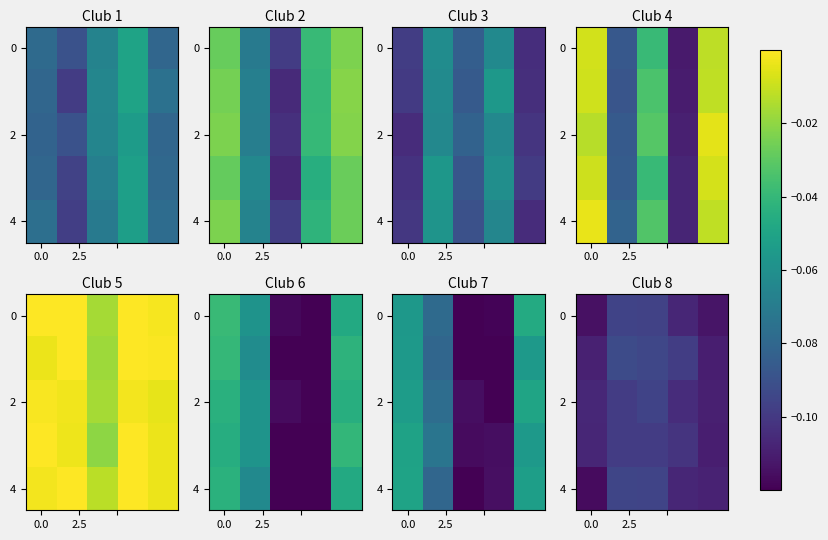

What is the total value across all series at 2?

-0.5